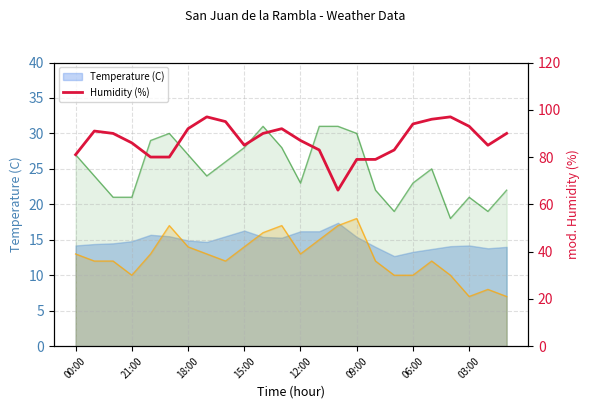

What is the label of the 8th point from the left?

03:00